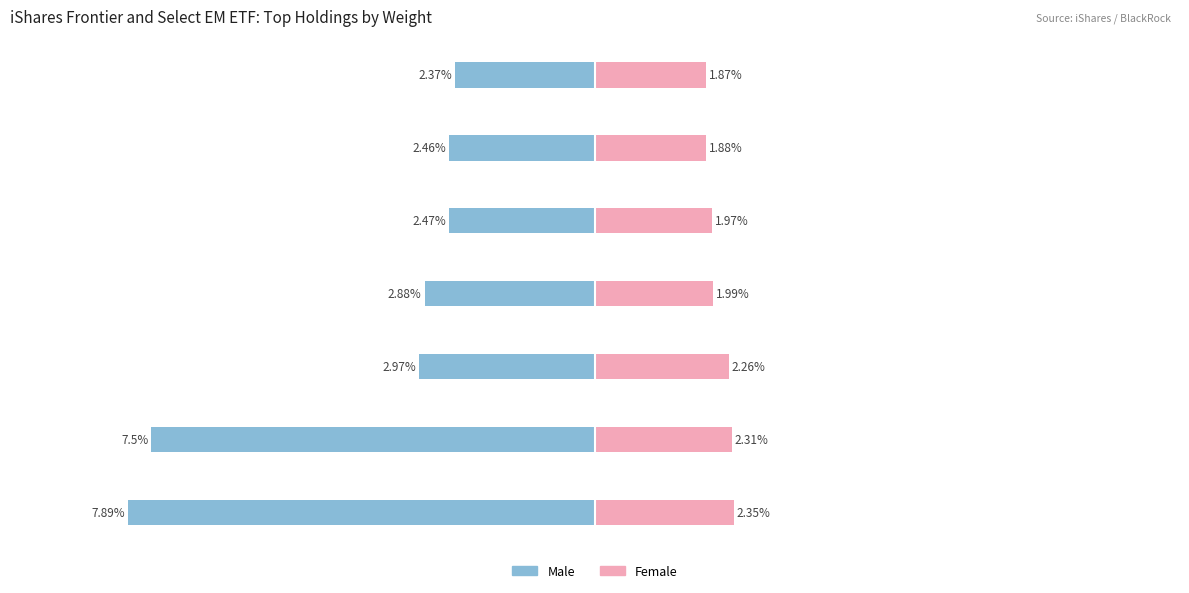

How many groups of bars are there?

7